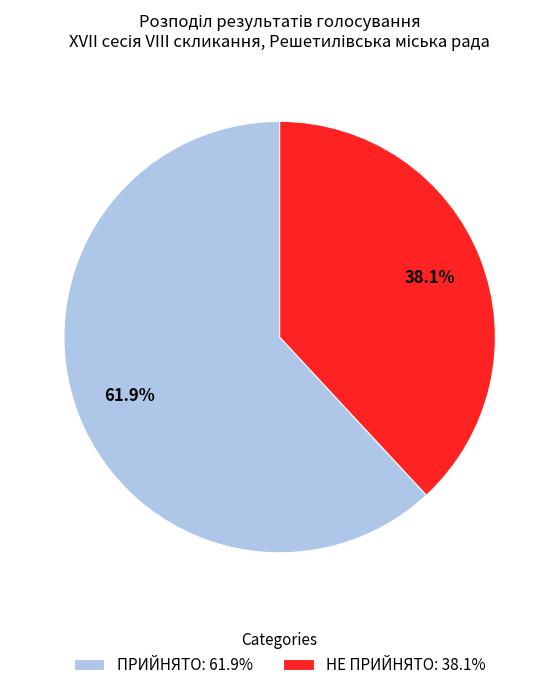

Rank the categories by value from highest to lowest.

ПРИЙНЯТО, НЕ ПРИЙНЯТО